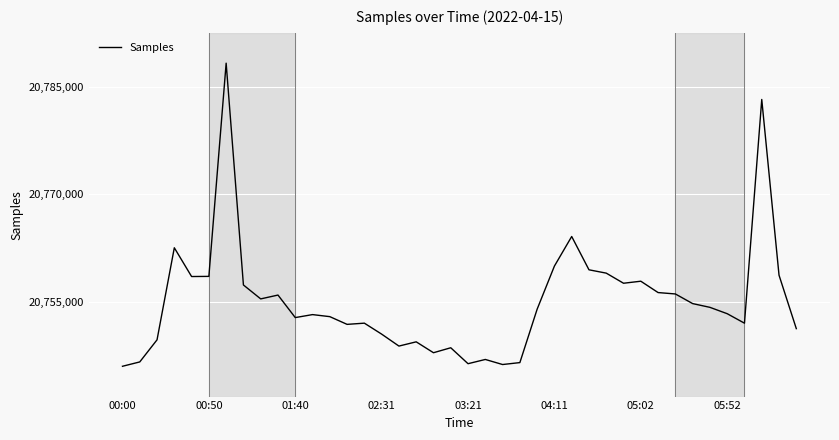

What is the greatest value displayed?

20788302